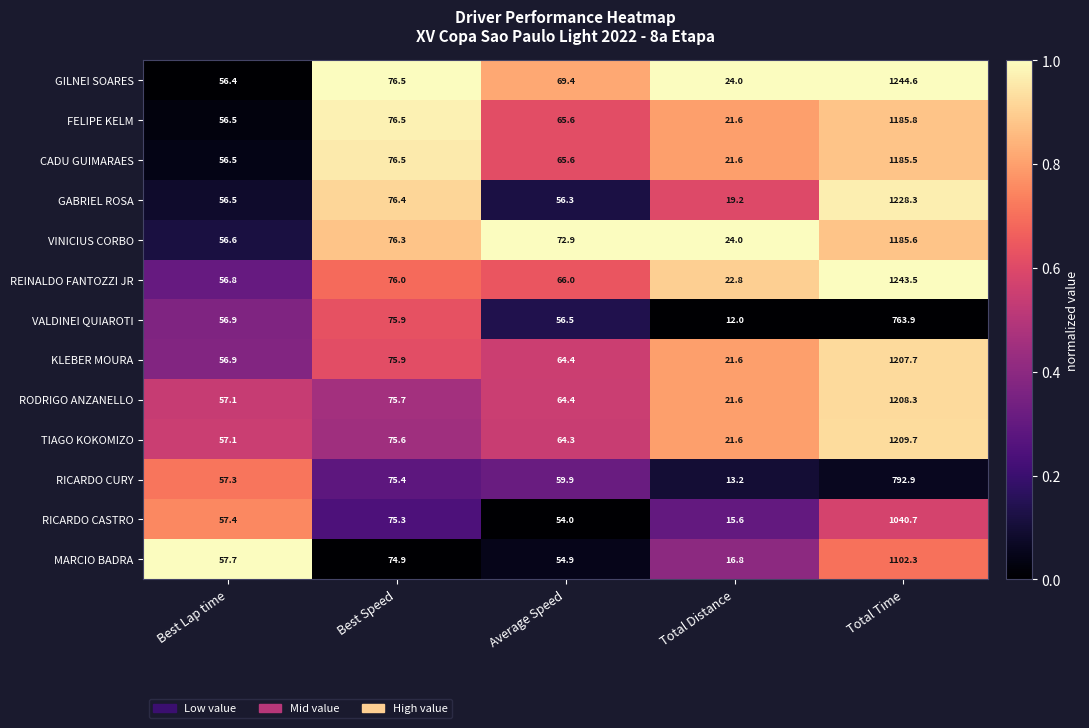

What is the total value across all series at Average Speed?

814.2